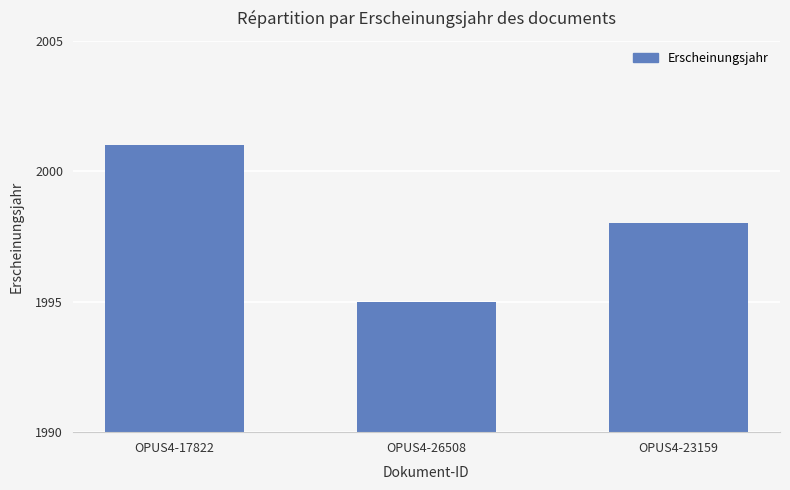

Rank the categories by value from highest to lowest.

OPUS4-17822, OPUS4-23159, OPUS4-26508